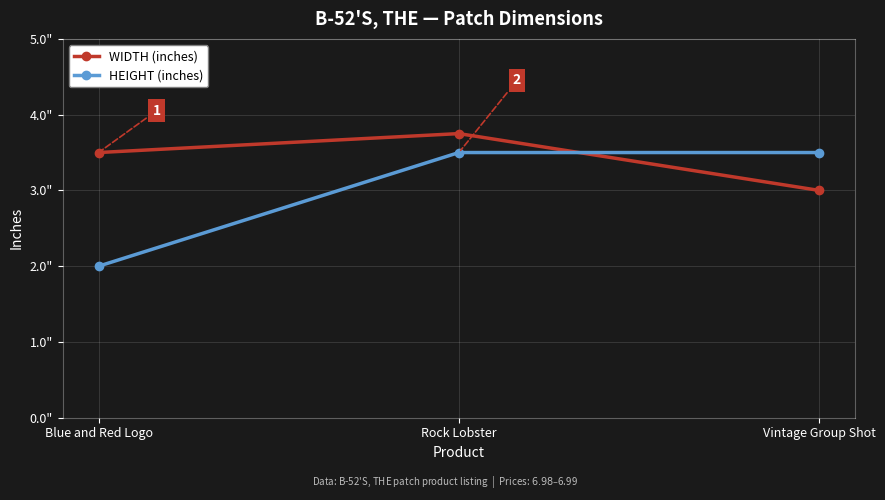

Is this an area chart (filled region under the line)?

No